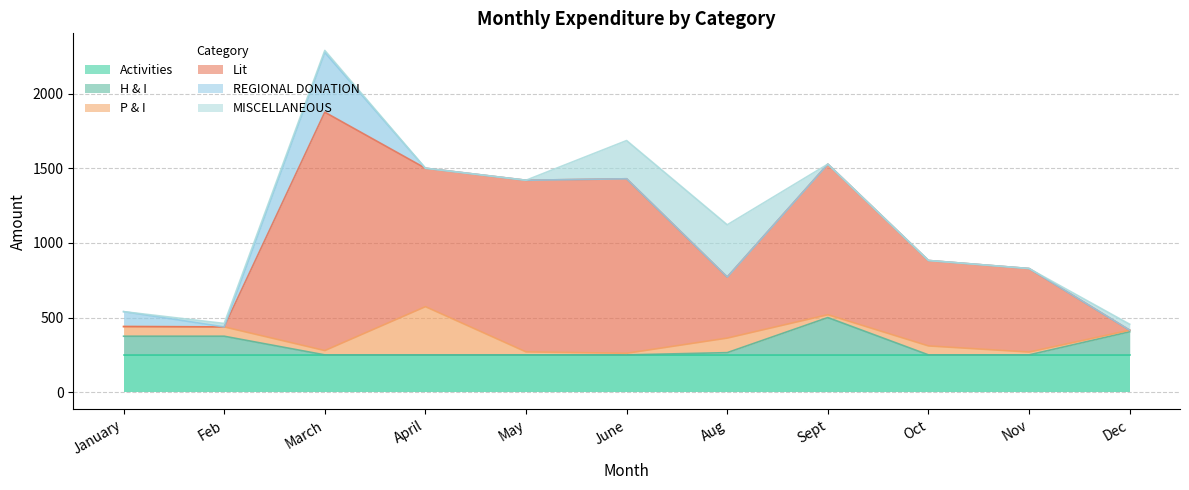

Which series has the largest total across all categories?

Lit